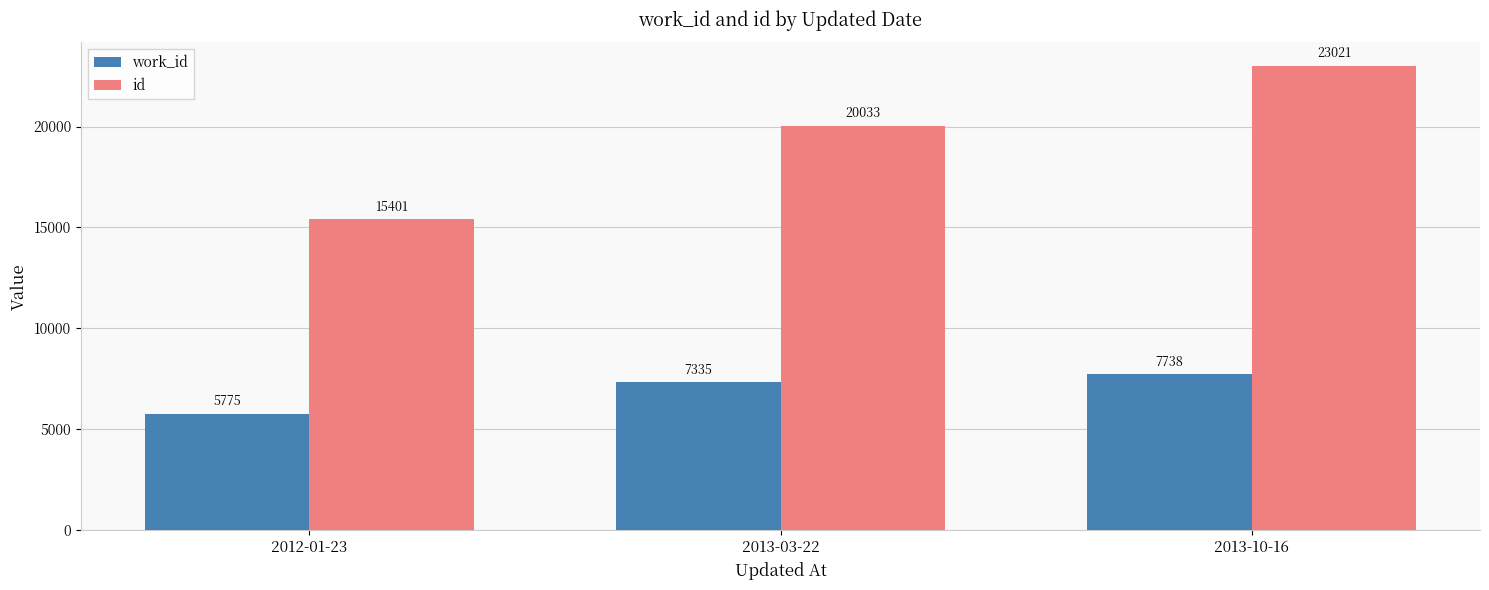

Which series has the widest spread of values?

id